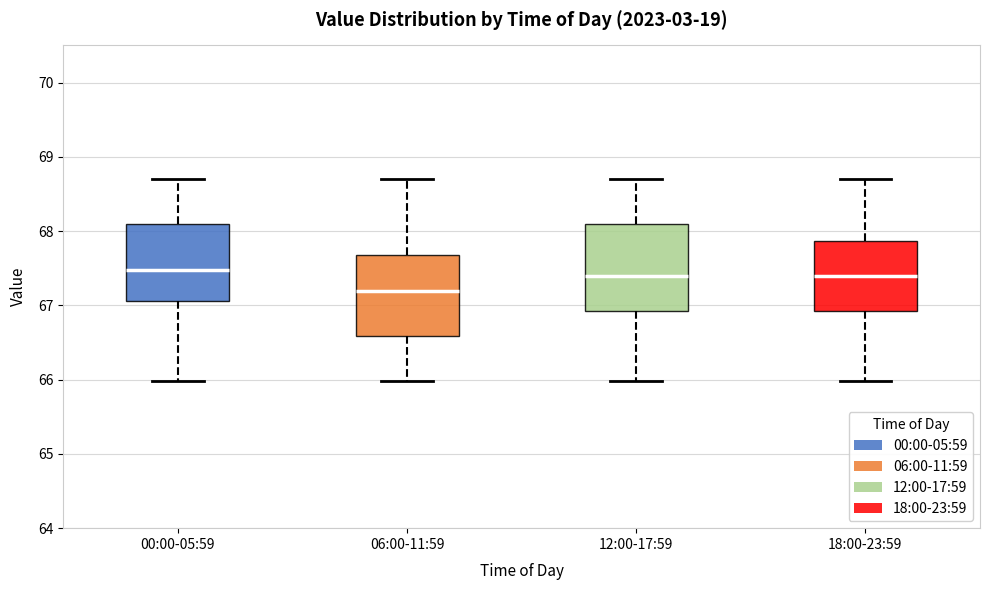

Reading left to right, transcribe this box plot: for each box, give where its median line is, the range the box spans, and where its two whiskers end, as read against the y-axis. The values are not printed on the chart, so give them approximately, as read against the axis.

00:00-05:59: median 67.5, box 67.1 to 68.1, whiskers 66.0 to 68.7
06:00-11:59: median 67.2, box 66.6 to 67.7, whiskers 66.0 to 68.7
12:00-17:59: median 67.4, box 66.9 to 68.1, whiskers 66.0 to 68.7
18:00-23:59: median 67.4, box 66.9 to 67.9, whiskers 66.0 to 68.7